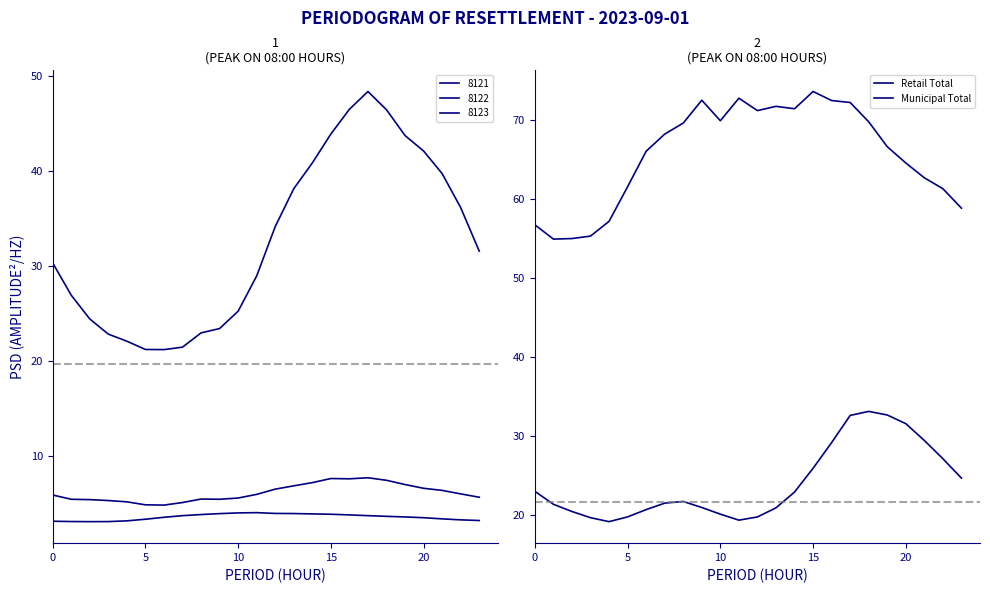

True or false: Retail Total has more than 0 points higher than both neighbors.

True